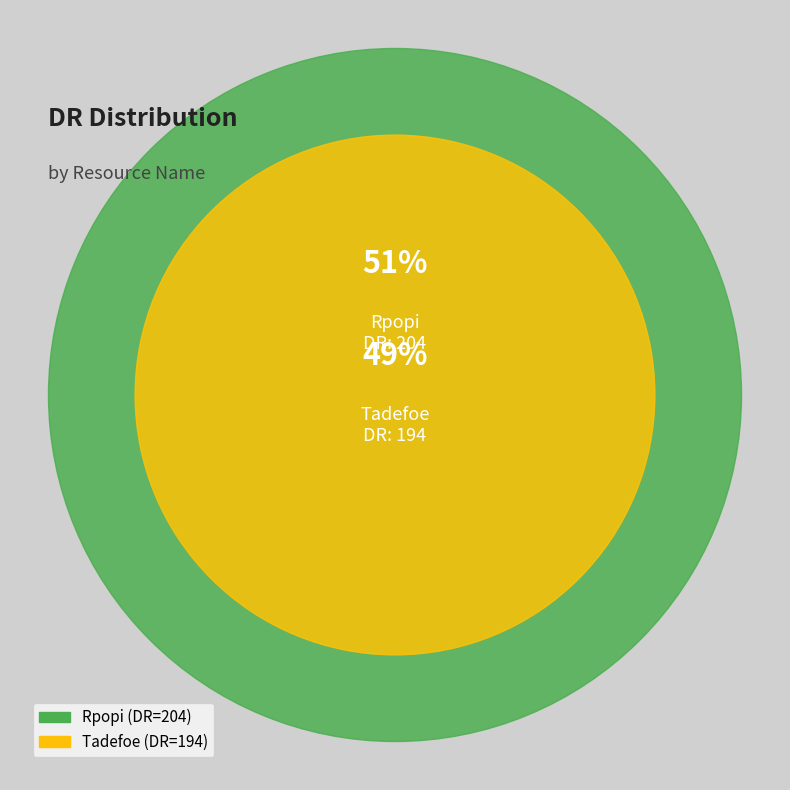

Does any single category account for the majority?

Yes